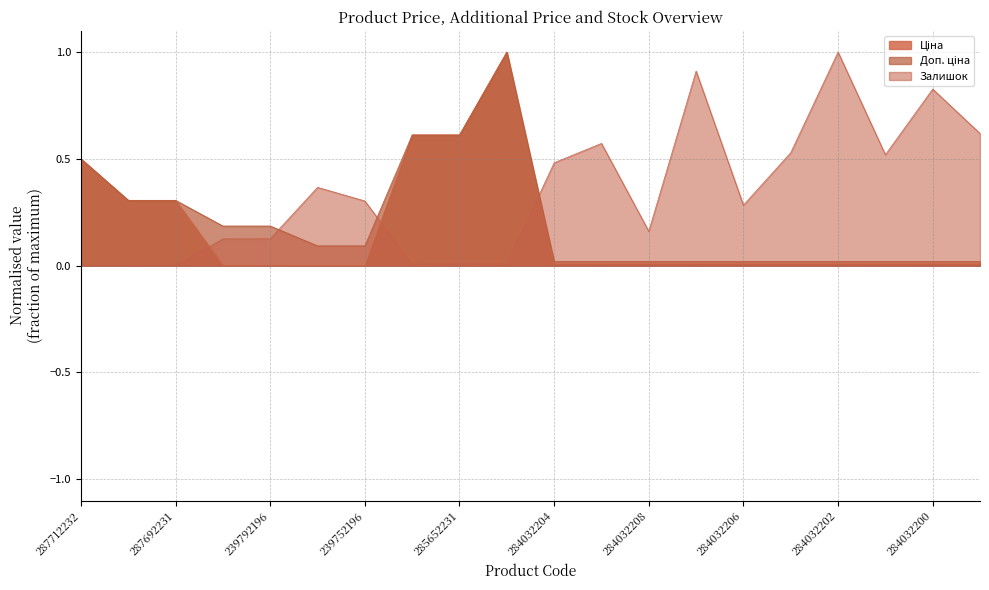

True or false: Доп. ціна and Залишок intersect in this chart.

True